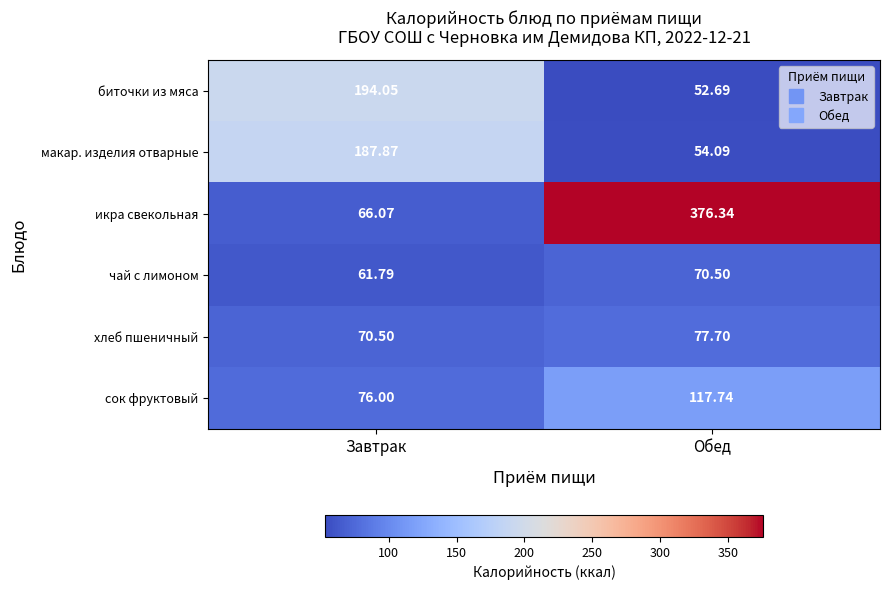

At which label does сок фруктовый reach its peak?

Обед